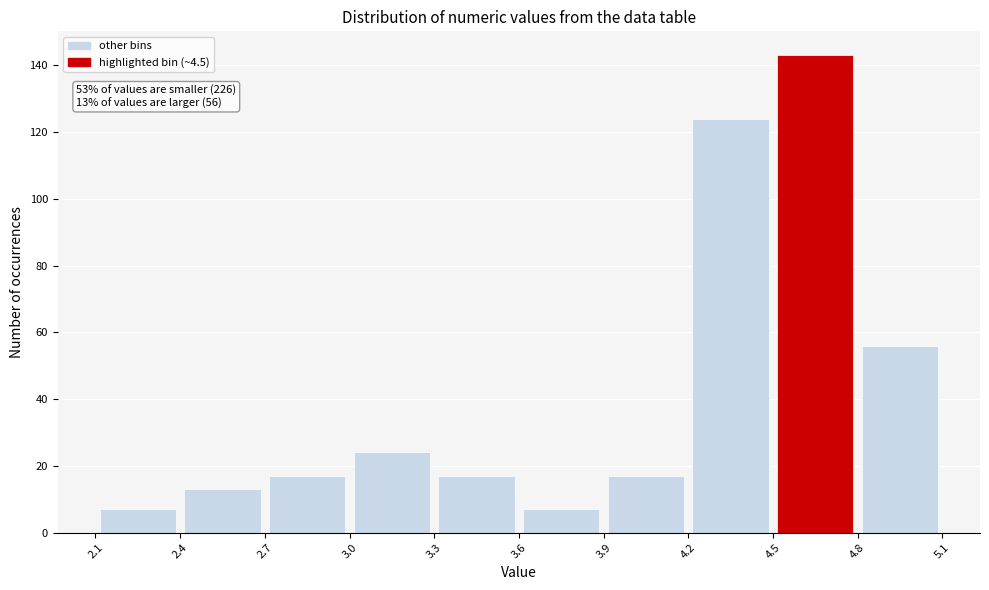

Over which range of the x-axis is the bar tallest?

4.5 to 4.8